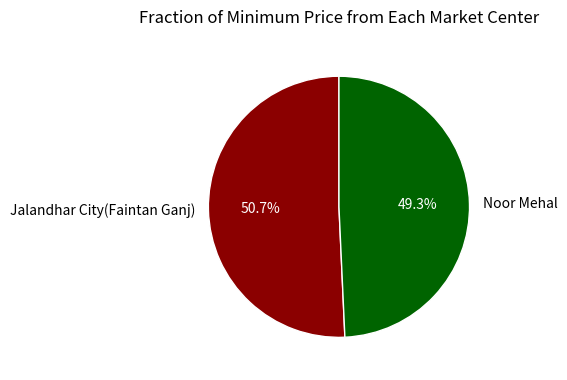

What is the largest slice in the pie chart?

Jalandhar City(Faintan Ganj)